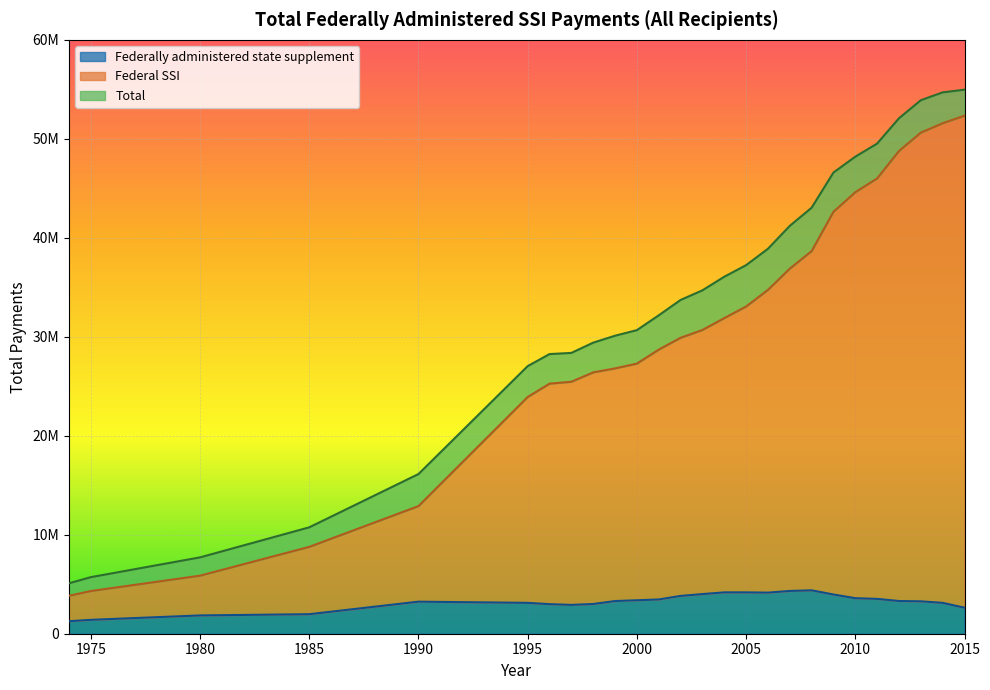

Which series changed the most between 1999 and 2006?

Total